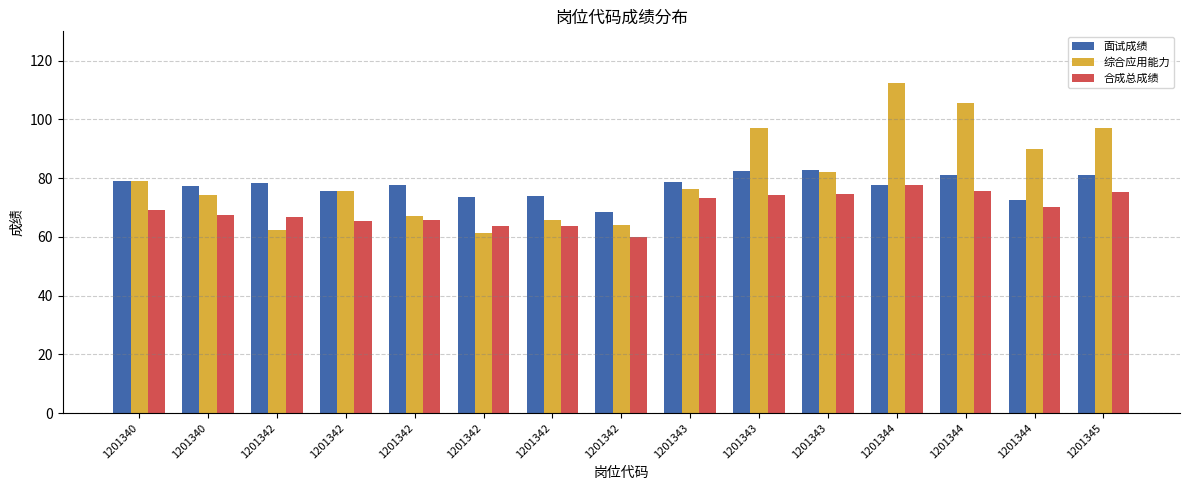

At which category is the sum across all series the highest?

1201344